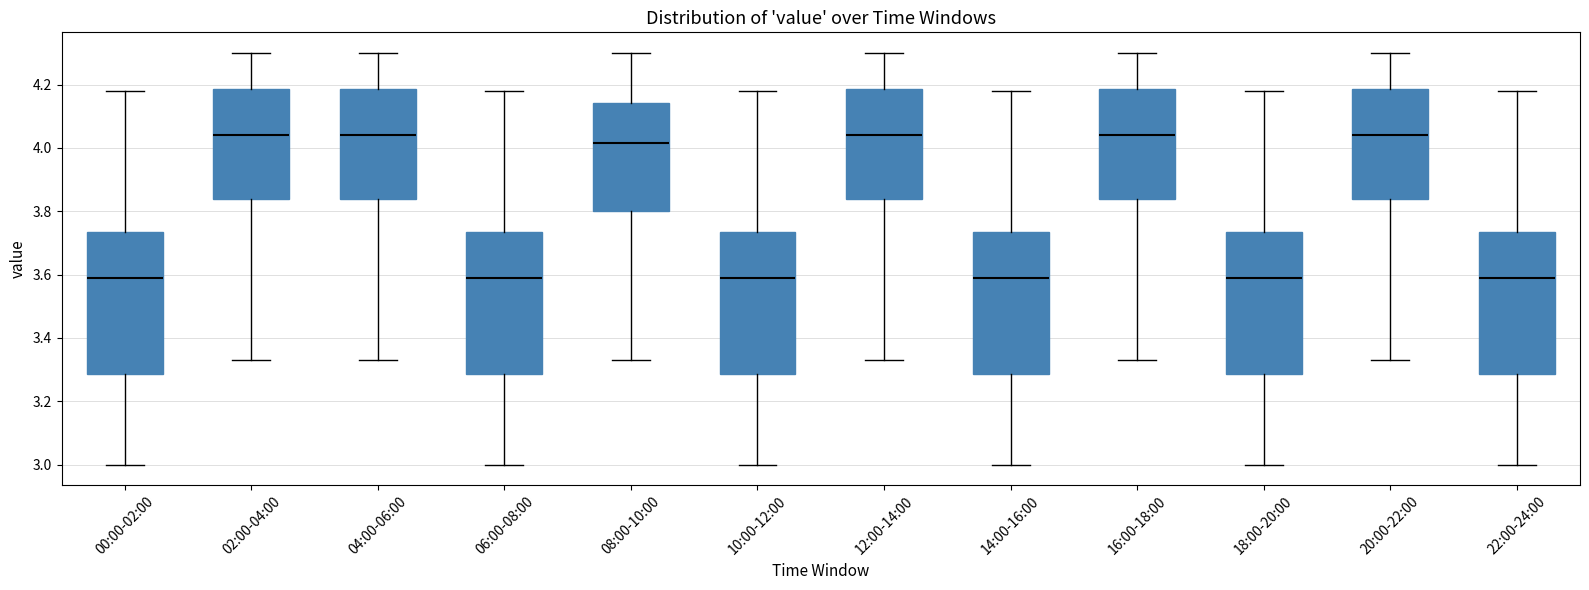

Where does the upper whisker of the box for 20:00-22:00 end on the y-axis? The values are not printed on the chart, so give them approximately, as read against the axis.

4.30